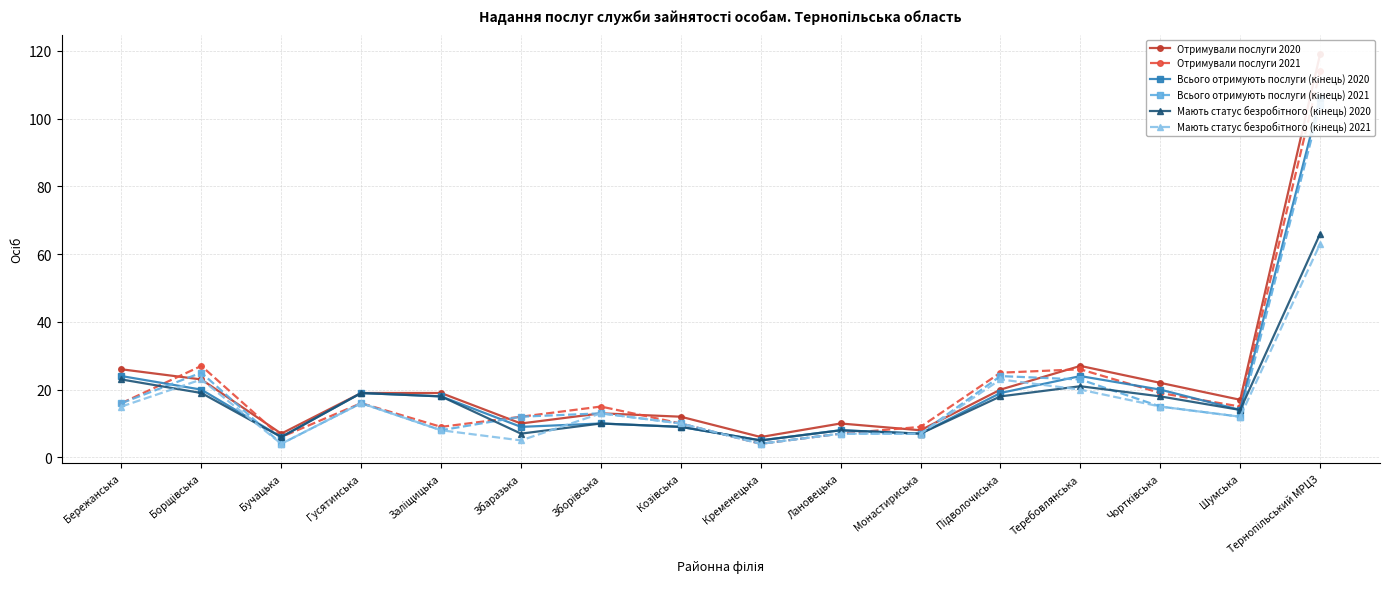

What is the label of the 13th point from the right?

Гусятинська